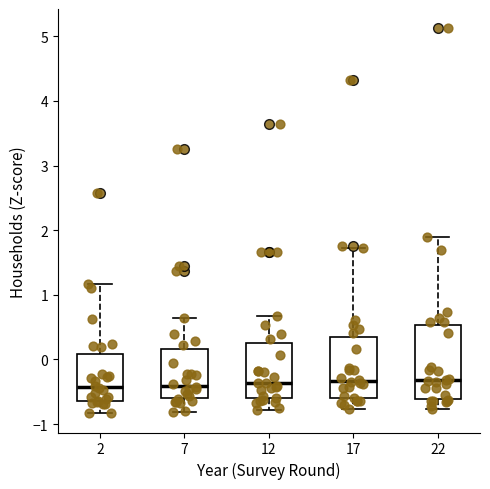

Comparing the boxes themselves (not the whiskers), which one is the tallest?

22